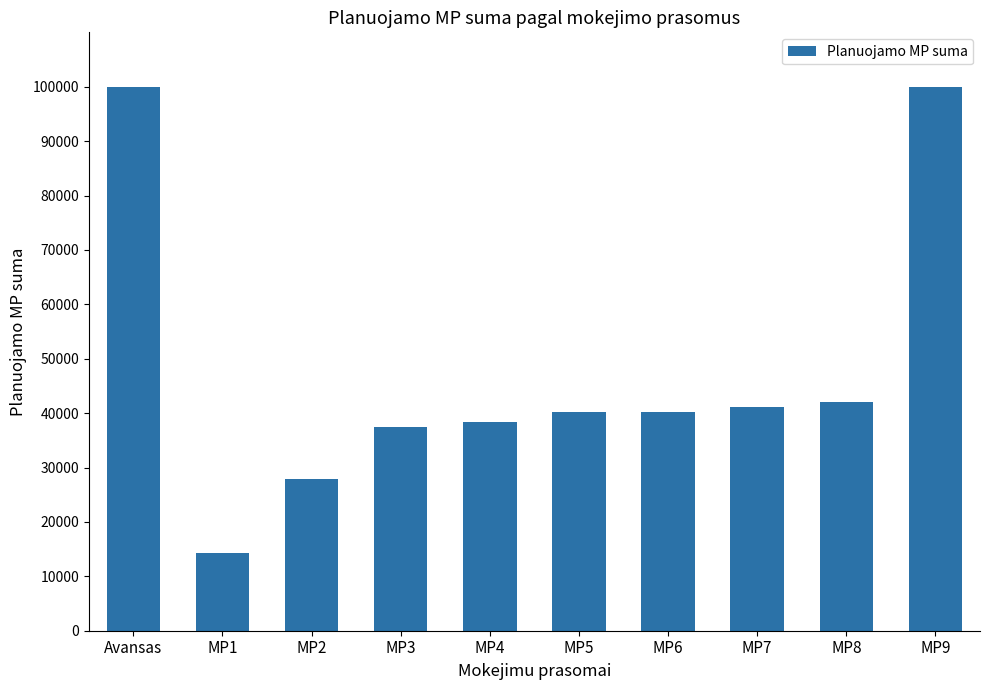

At which category does the chart reach its minimum across all series?

MP1